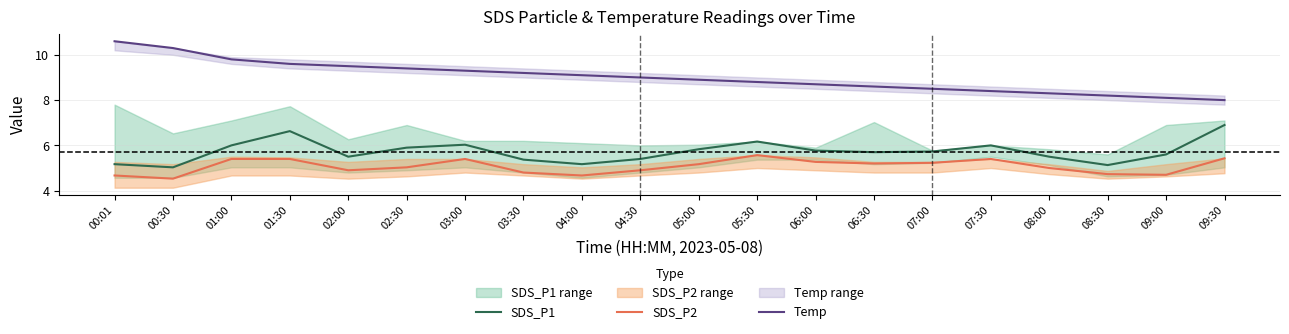

What is the highest value of the SDS_P2 series?

5.6